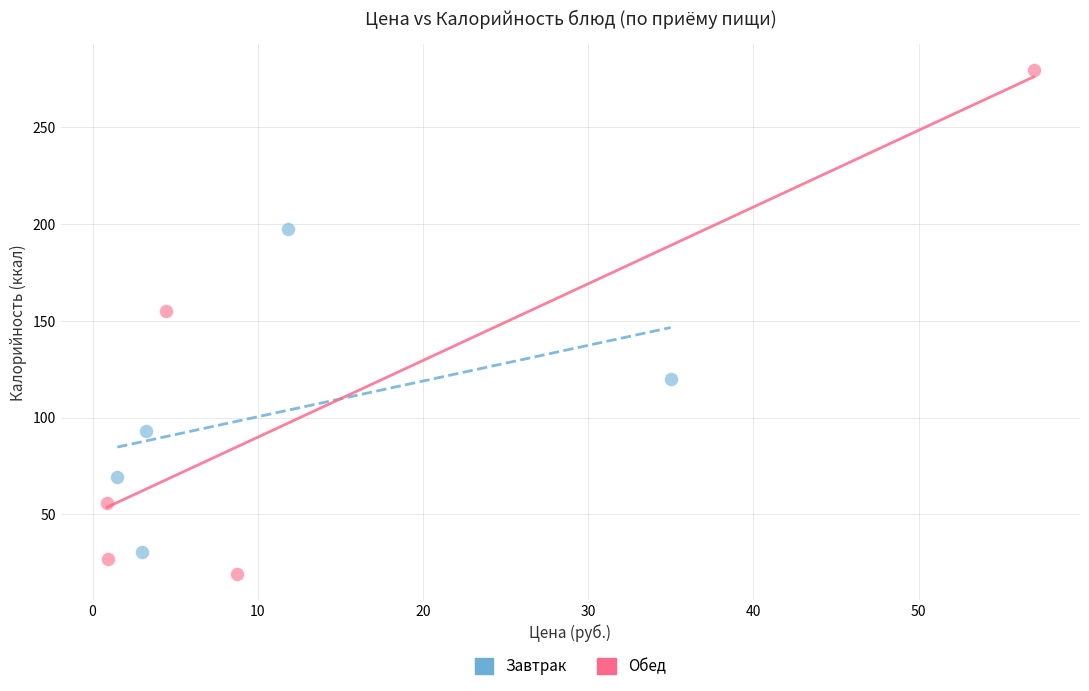

Which series contains the lowest Y value?

Обед